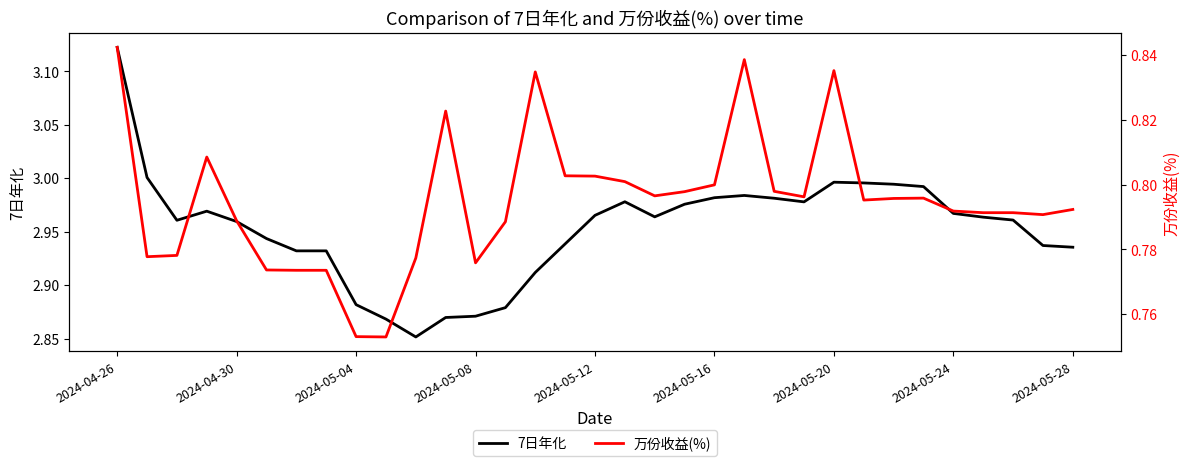

Which category has the highest value in the 7日年化 series?

2024-04-26